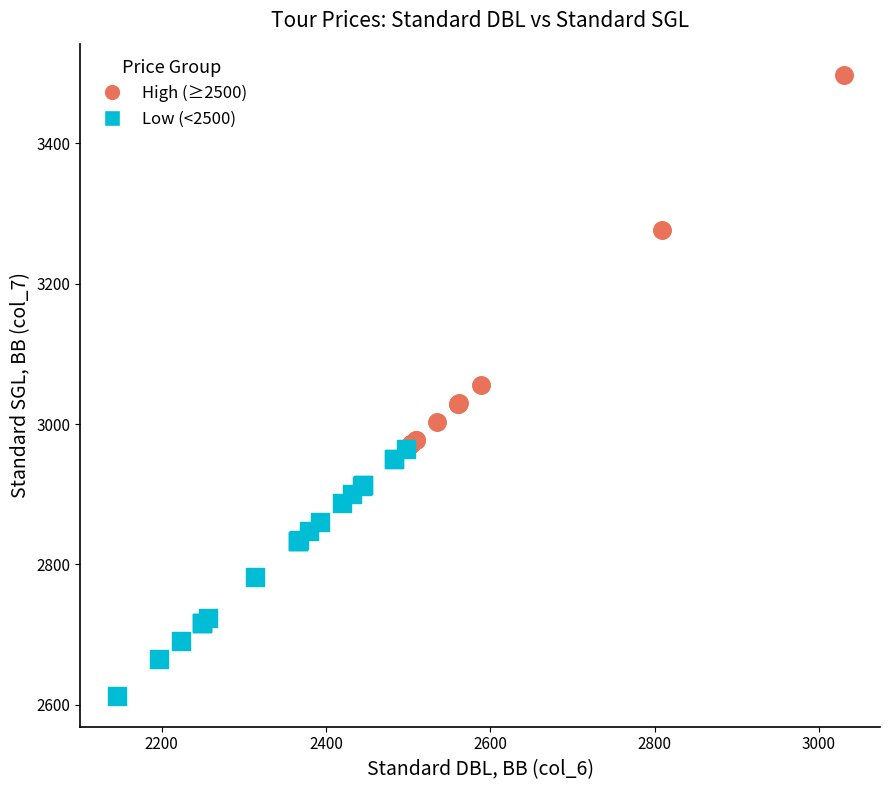

Which series has the largest Y range (max minus min)?

High (≥2500)